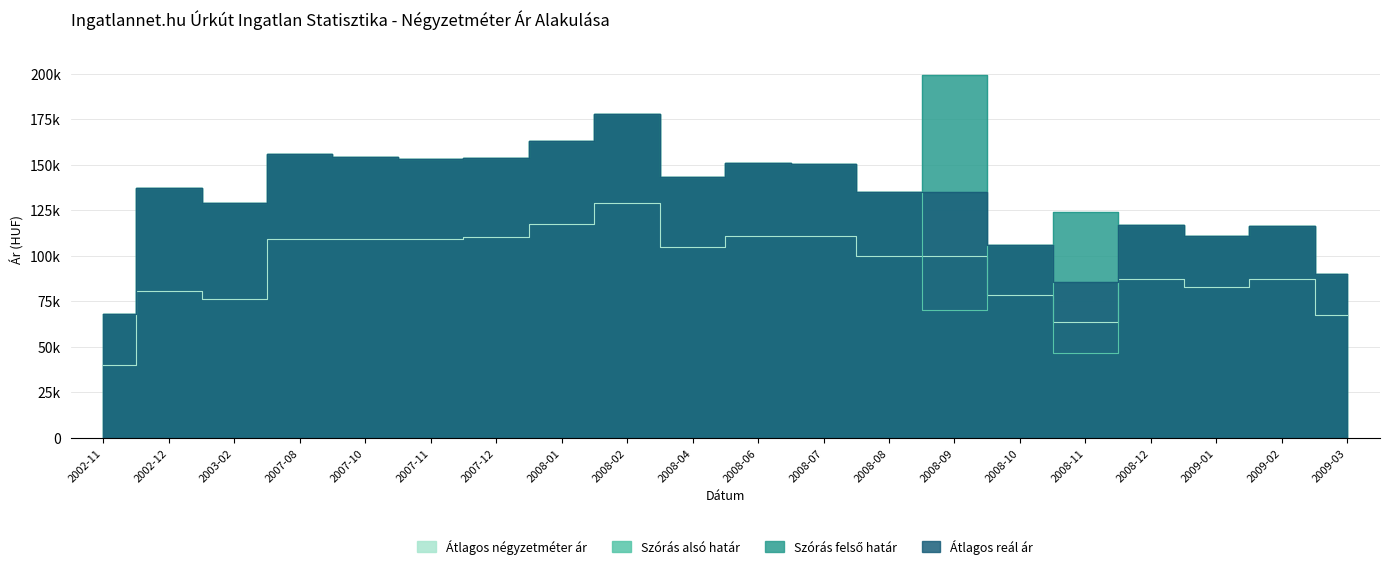

Is it true that Átlagos négyzetméter ár equals 176711 at 2008-09?

False